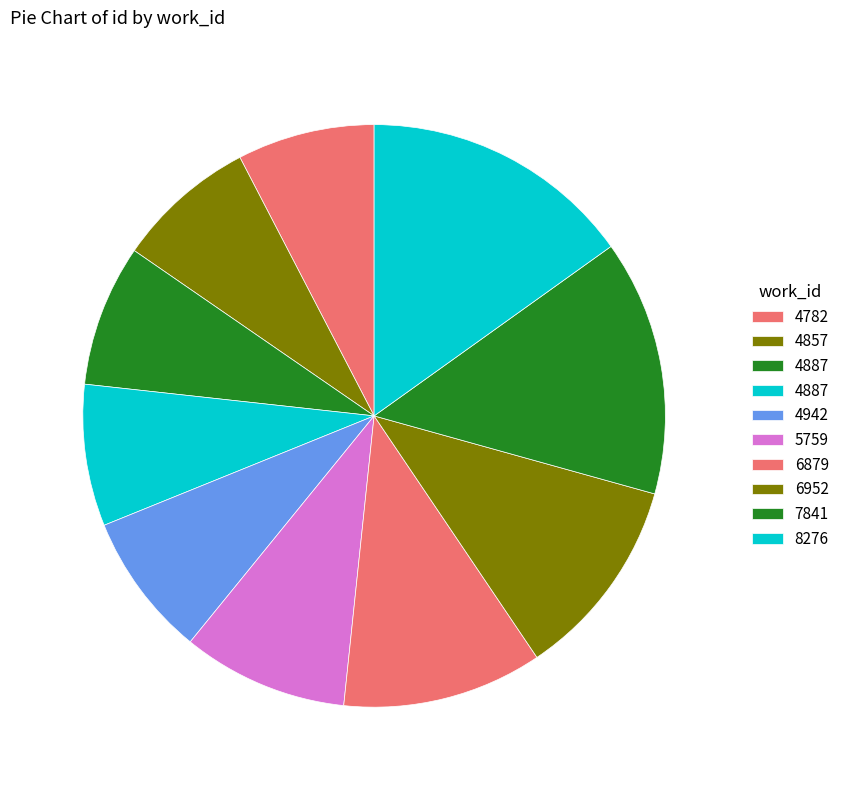

How many slices are in this pie chart?

10